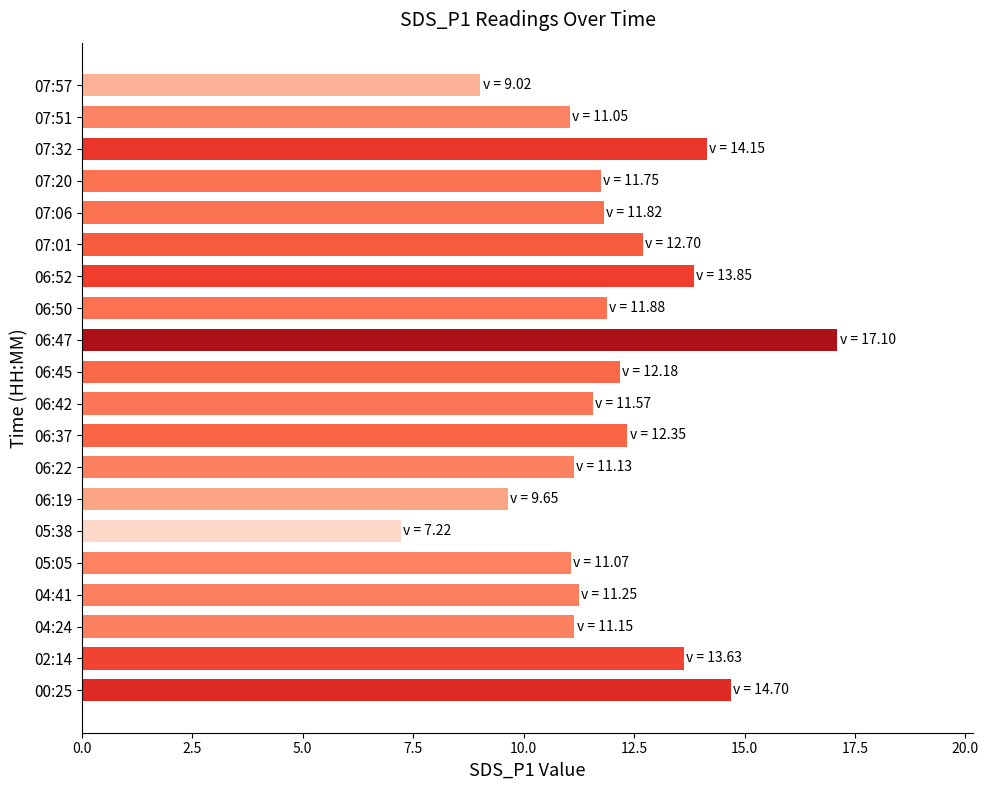

What is the difference between the maximum and minimum values?

9.9